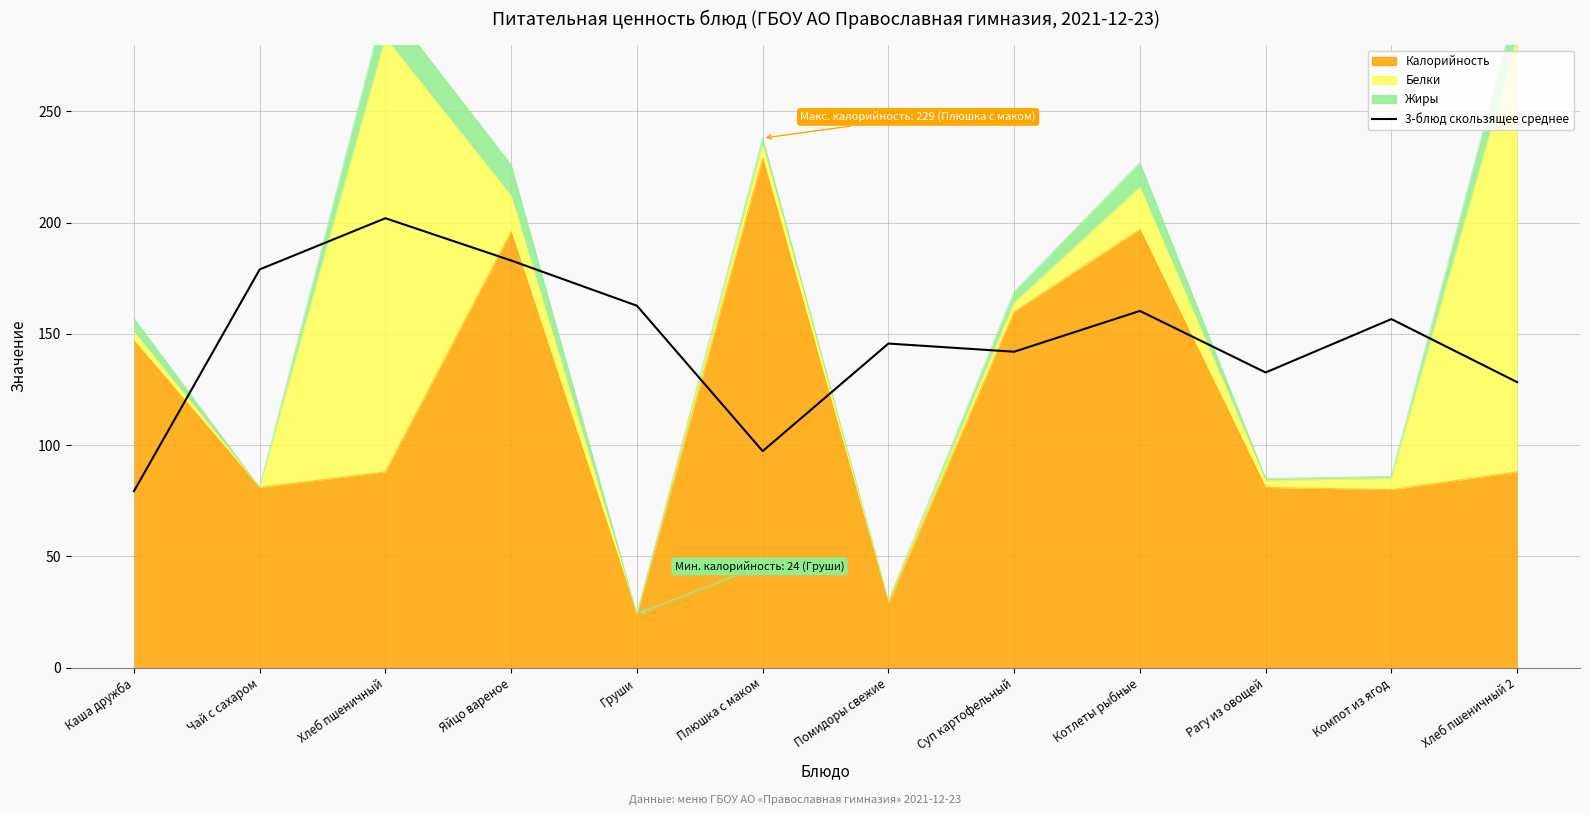

How many lines are shown in the chart?

1